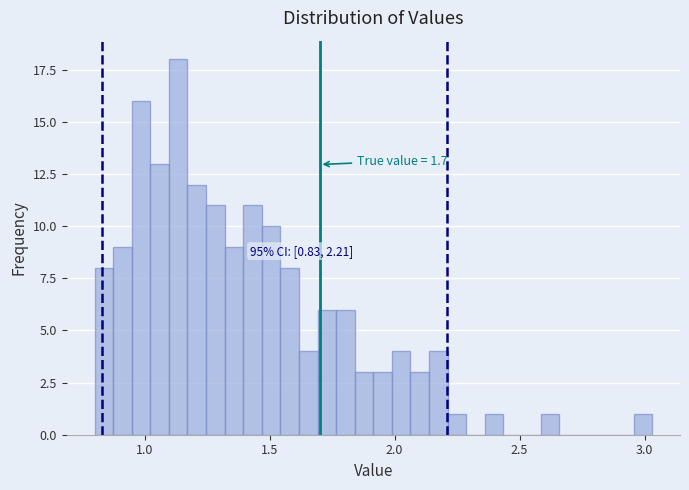

Around what value on the x-axis is the tallest bar? Give the approximate position of its centre, as read against the axis.

1.15